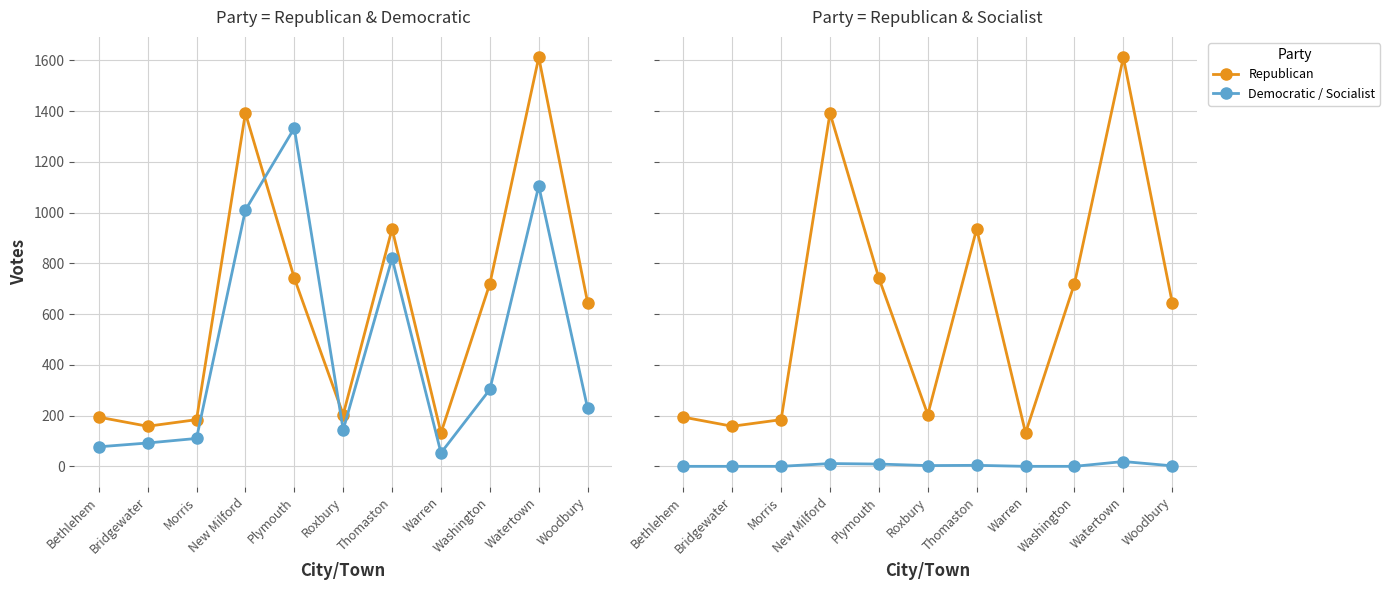

Is the value of Republican at Watertown greater than the value of Socialist at Bethlehem?

Yes